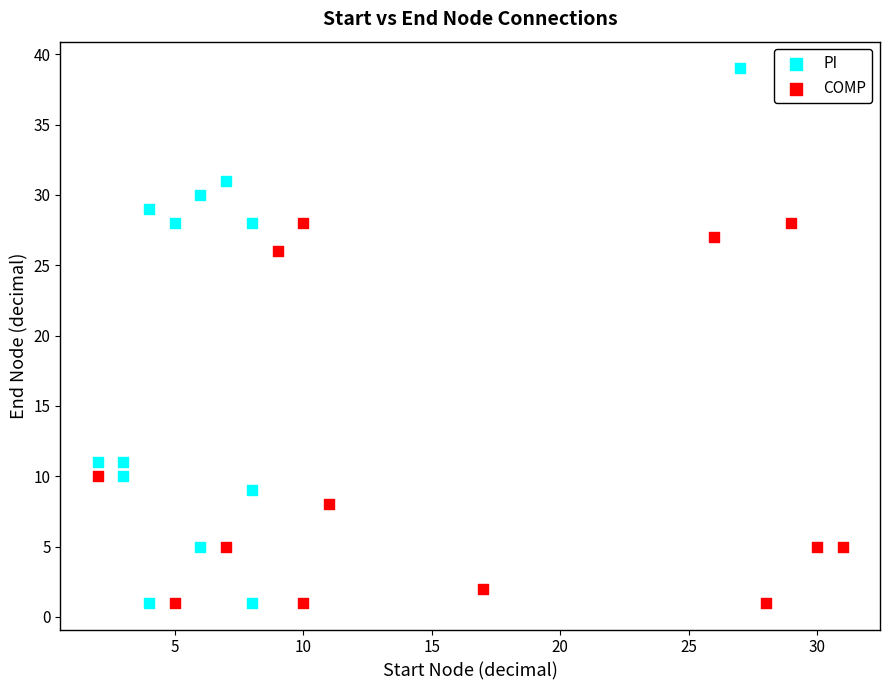

What are all the series names shown in the legend?

PI, COMP